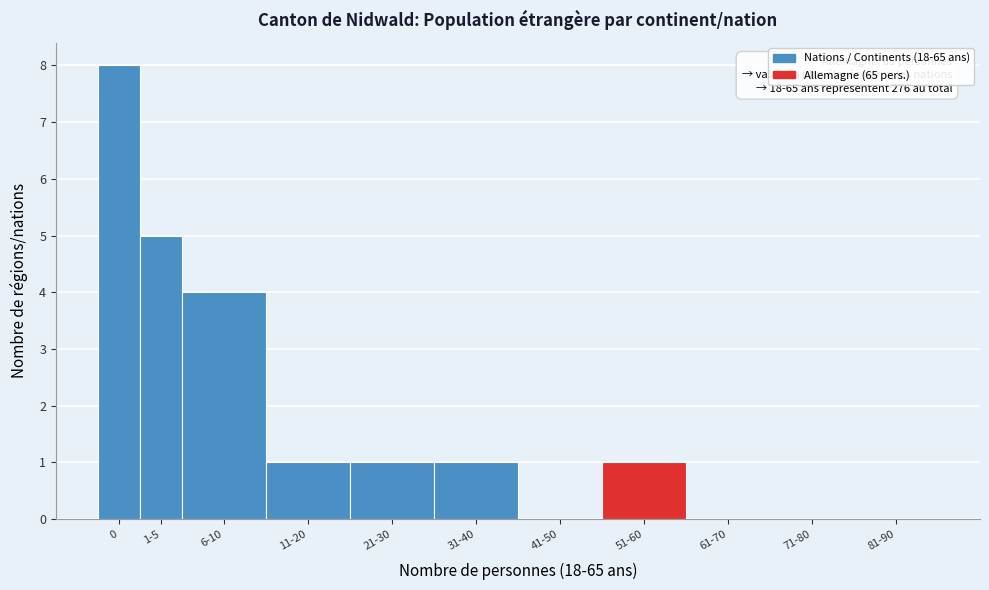

Reading left to right, what are all the values shown in this chart?

0=8	1-5=5	6-10=4	11-20=1	21-30=1	31-40=1	41-50=0	51-60=1	61-70=0	71-80=0	81-90=0